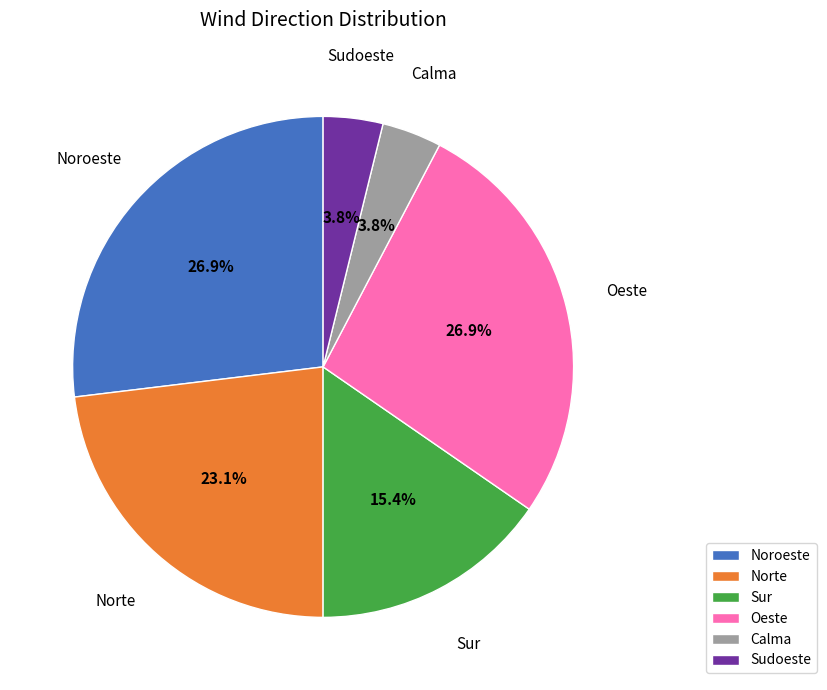

Does Sudoeste represent more than half of the total?

No